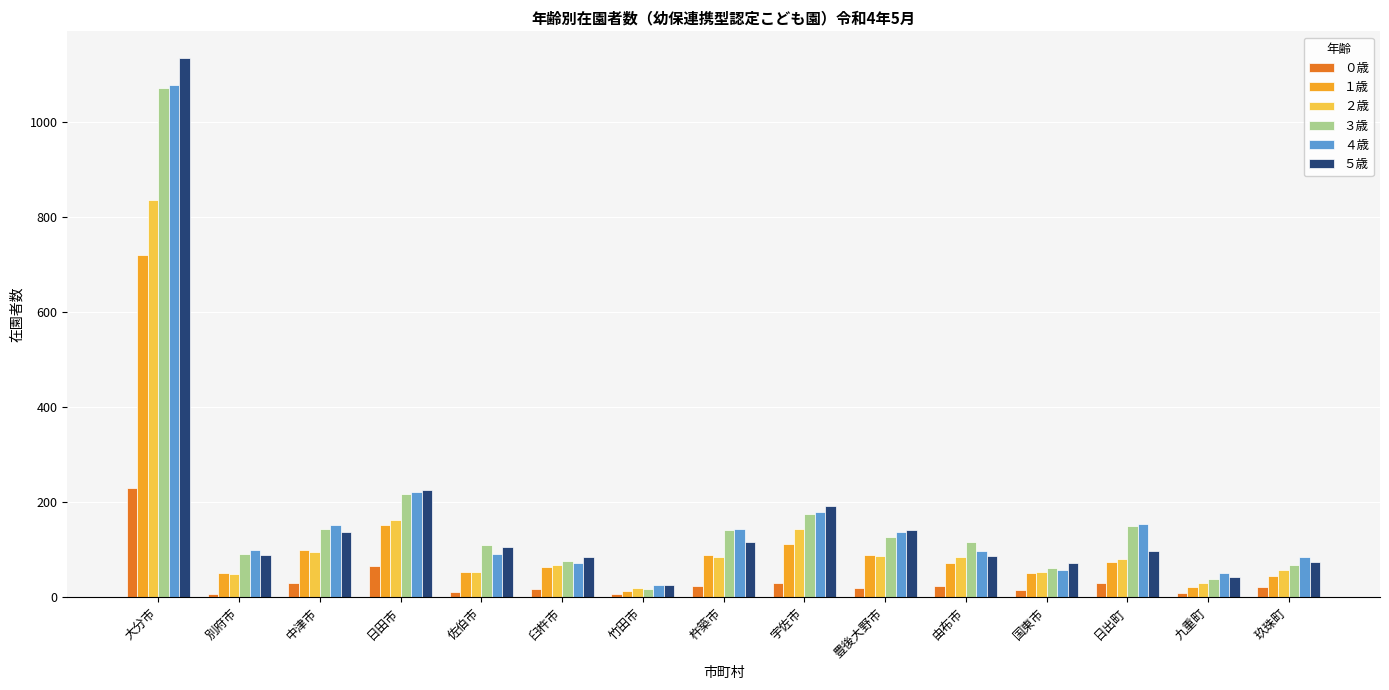

At which label is ２歳 closest to 427?

日田市